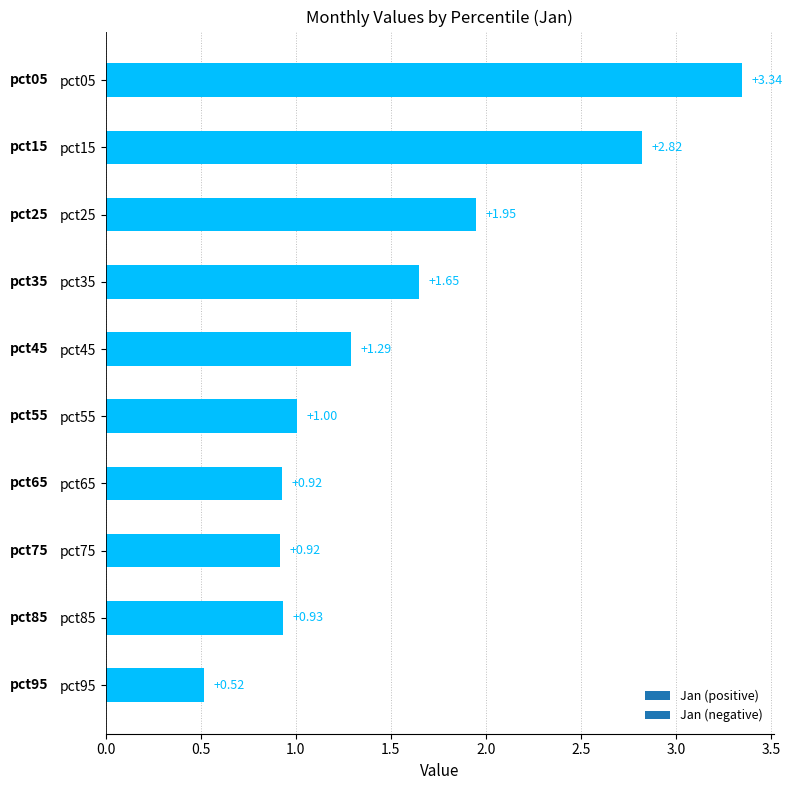

What is the average value?

1.5